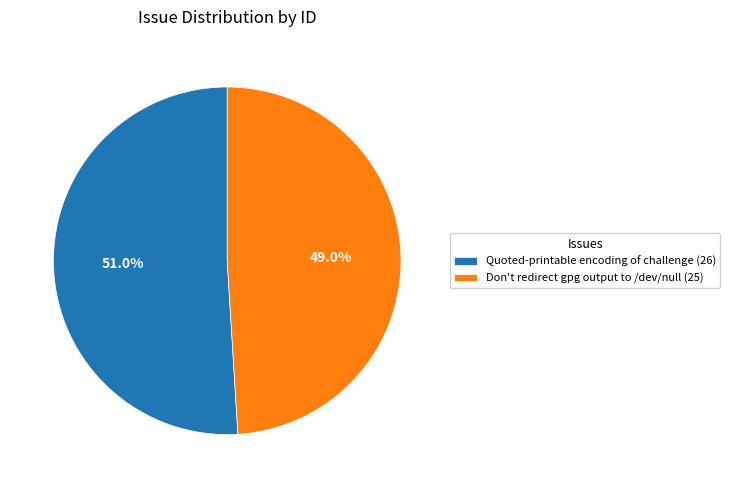

True or false: Quoted-printable encoding of challenge accounts for 42% of the total.

False